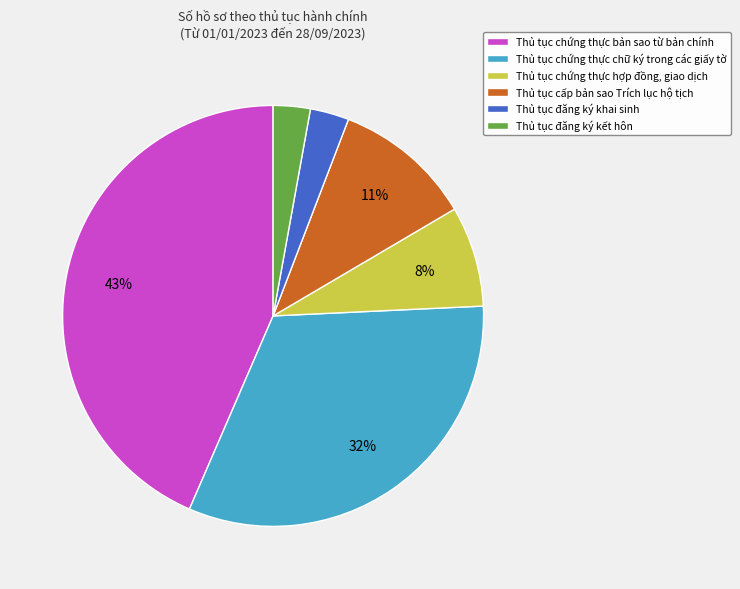

Between Thủ tục chứng thực hợp đồng, giao dịch and Thủ tục cấp bản sao Trích lục hộ tịch, which is larger?

Thủ tục cấp bản sao Trích lục hộ tịch